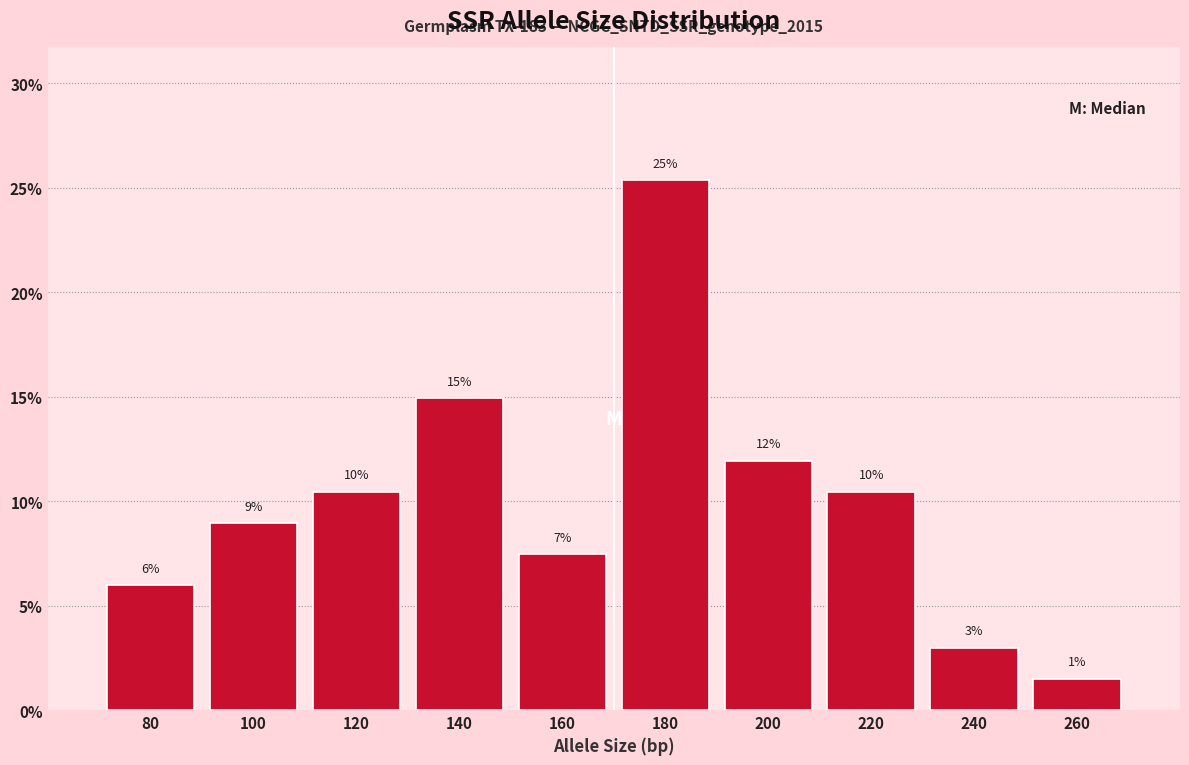

Does the chart contain any negative values?

No